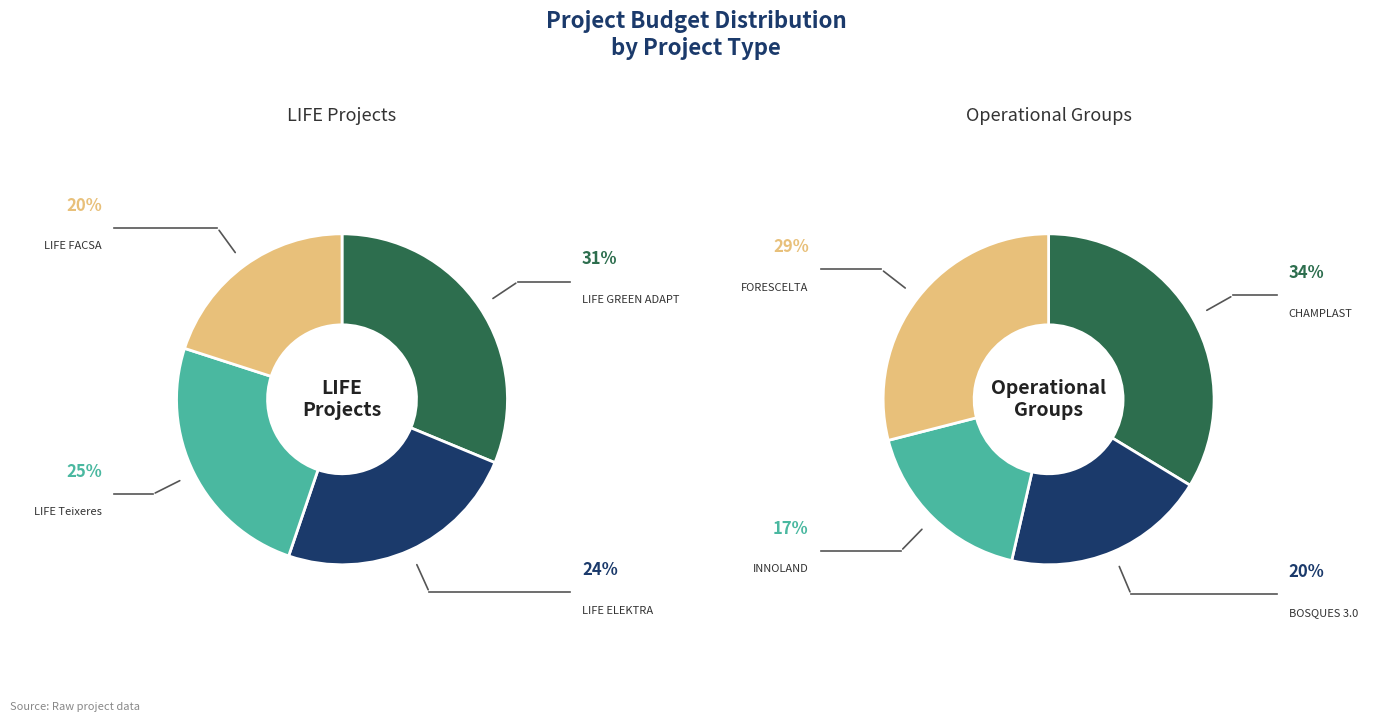

Is CHAMPLAST the majority of the pie?

No